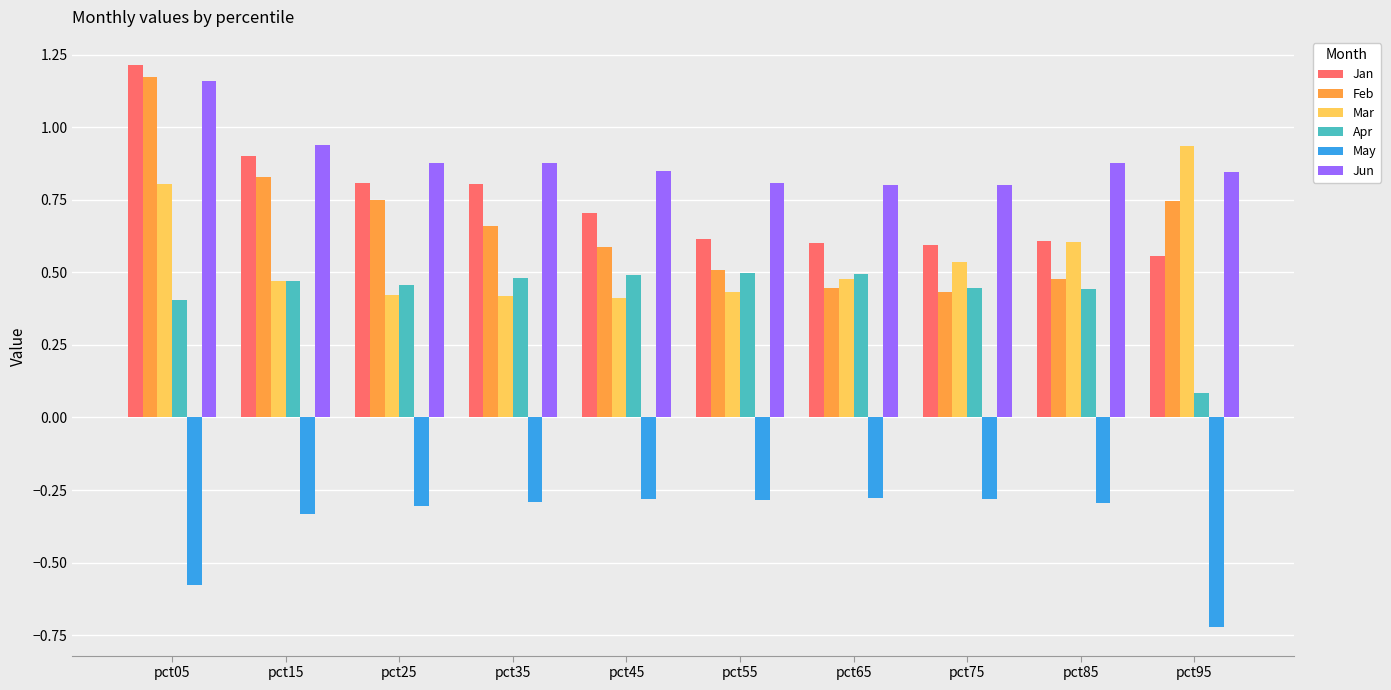

Where is Apr nearest to the value 0?

pct95